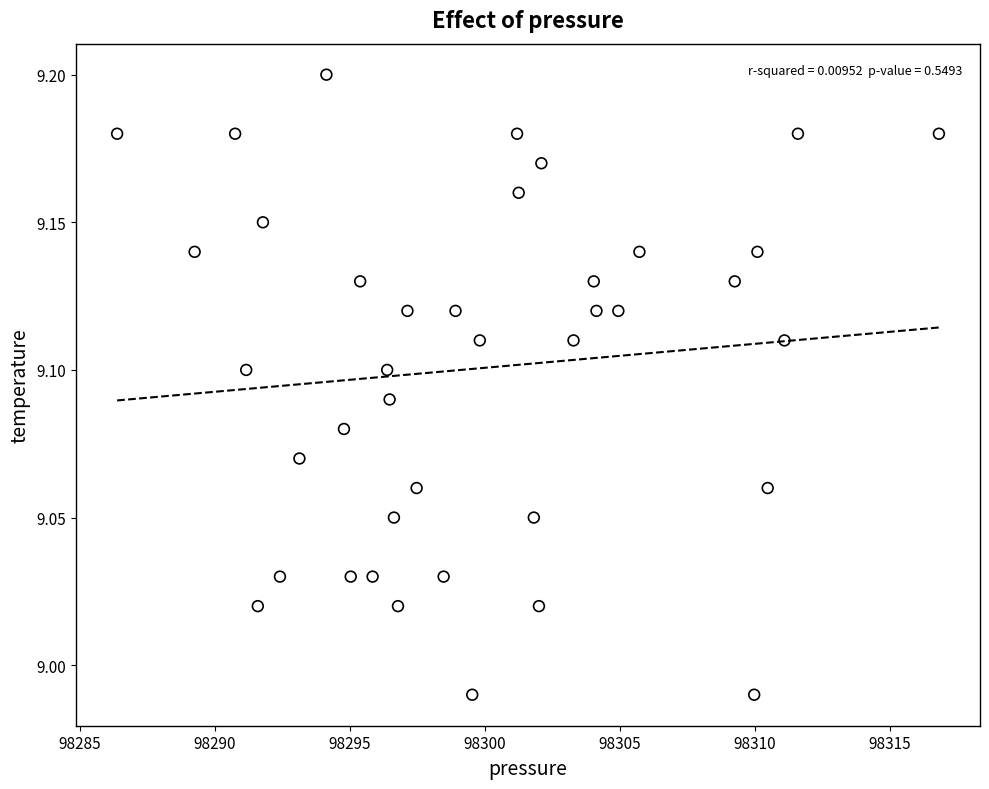

What is the range of X values (max minus min)?

30.4